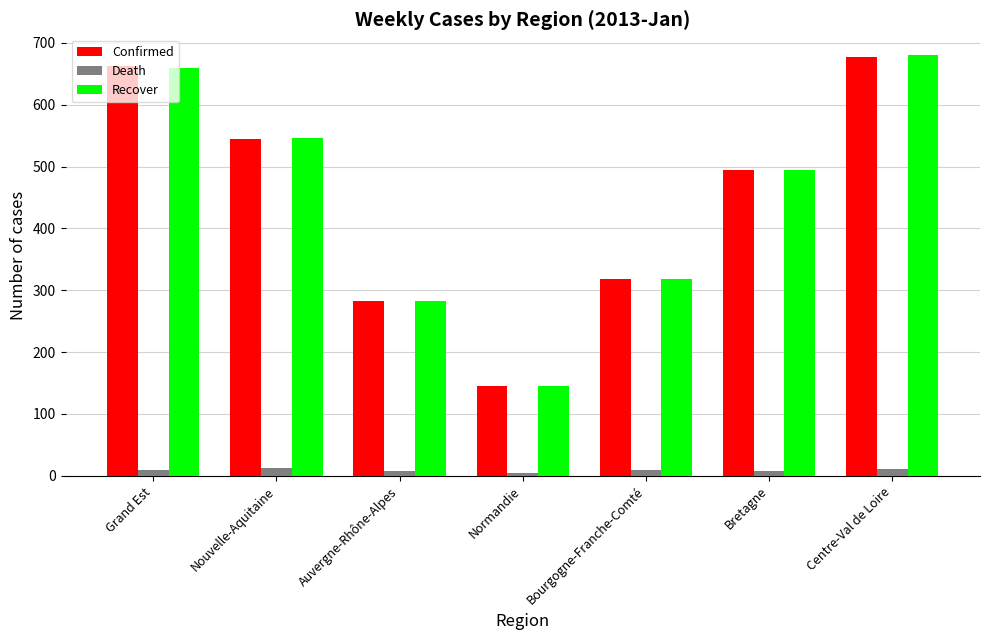

What is the spread (max minus min) of values at Auvergne-Rhône-Alpes?

275